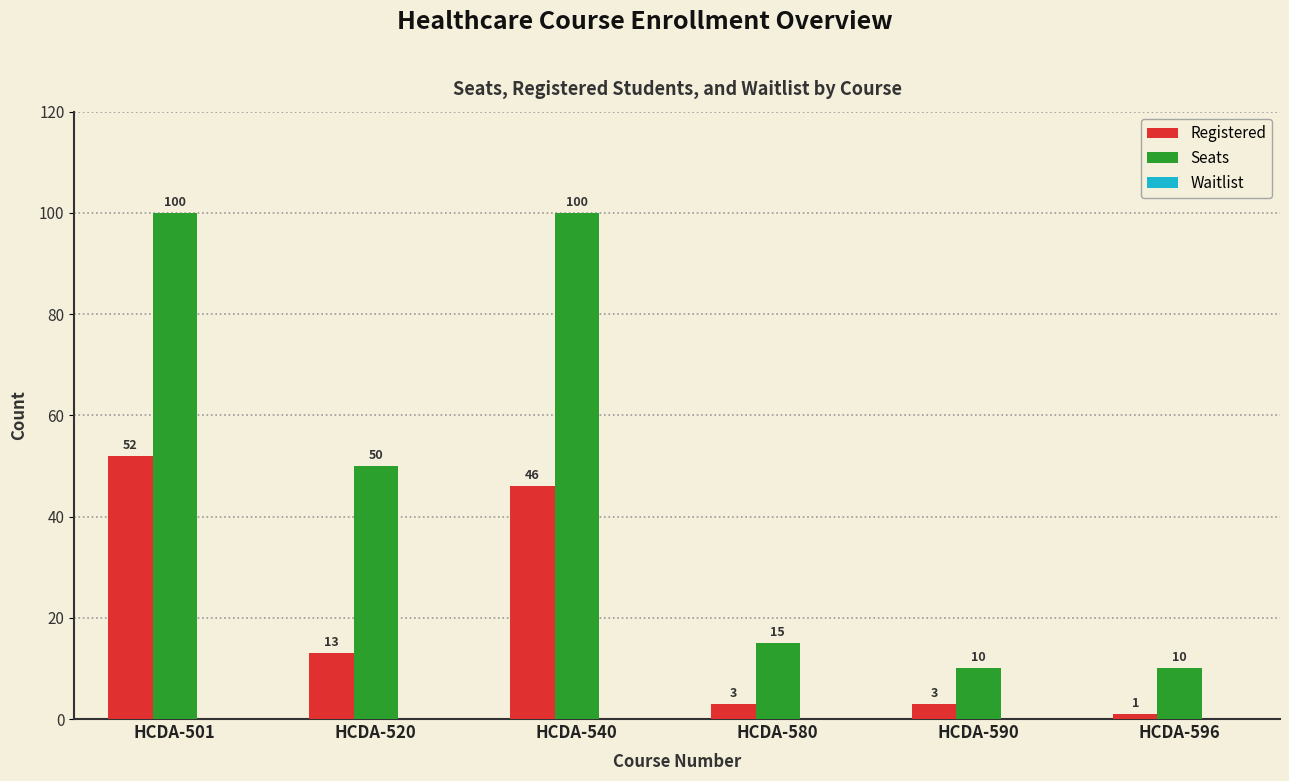

At which category is the sum across all series the highest?

HCDA-501